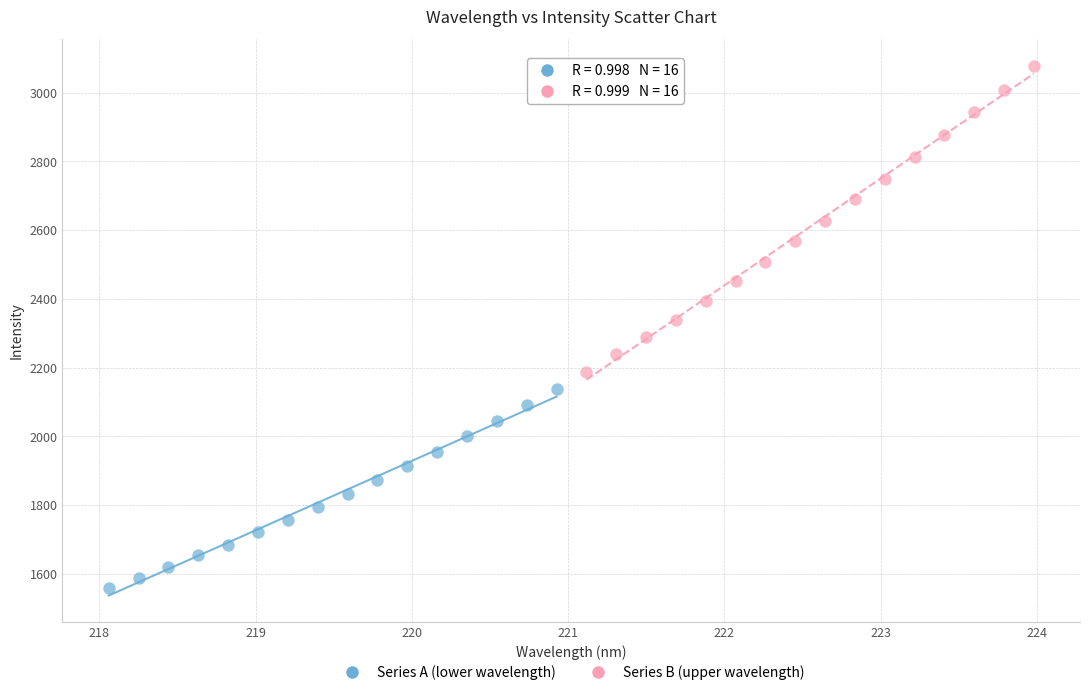

Which series contains the lowest Y value?

Series A (lower wavelength)